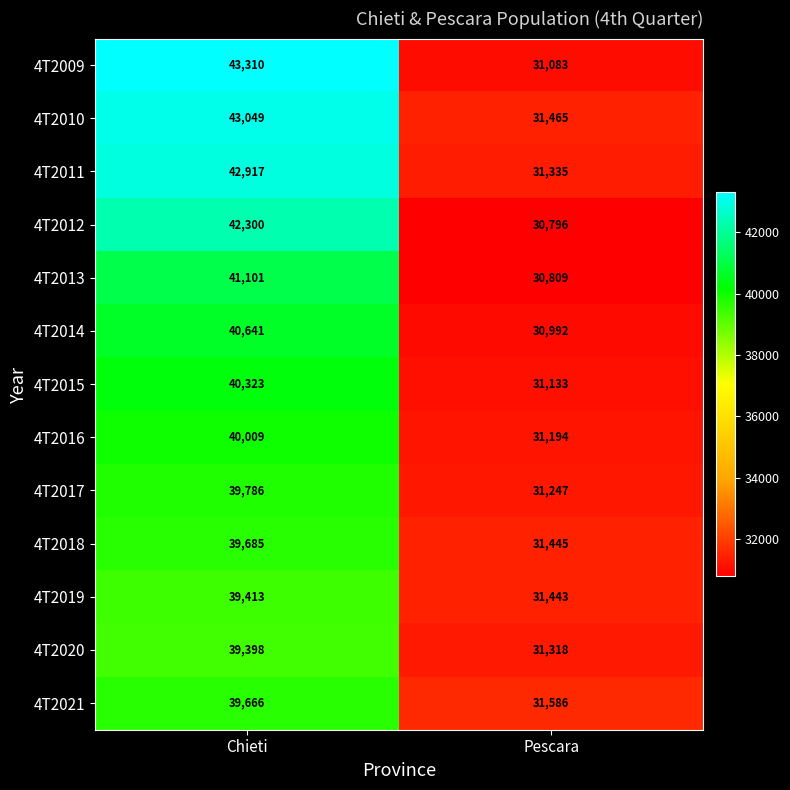

Read the 4T2019 value at Chieti, to the nearest 10.

39410